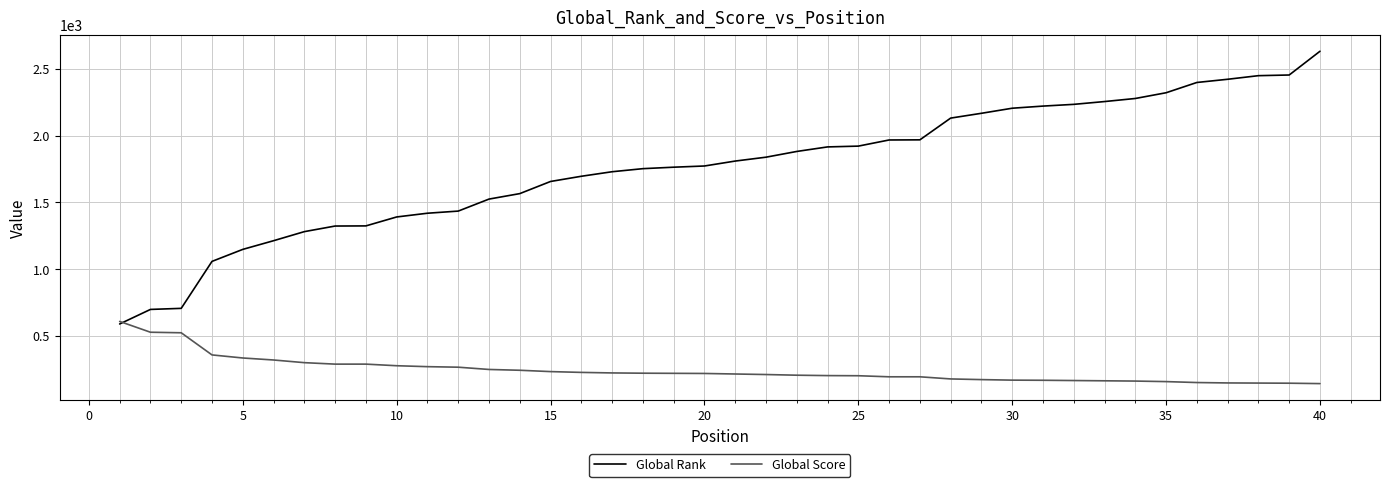

What is the difference between the second highest and second lowest values in the Global Rank series?

1757